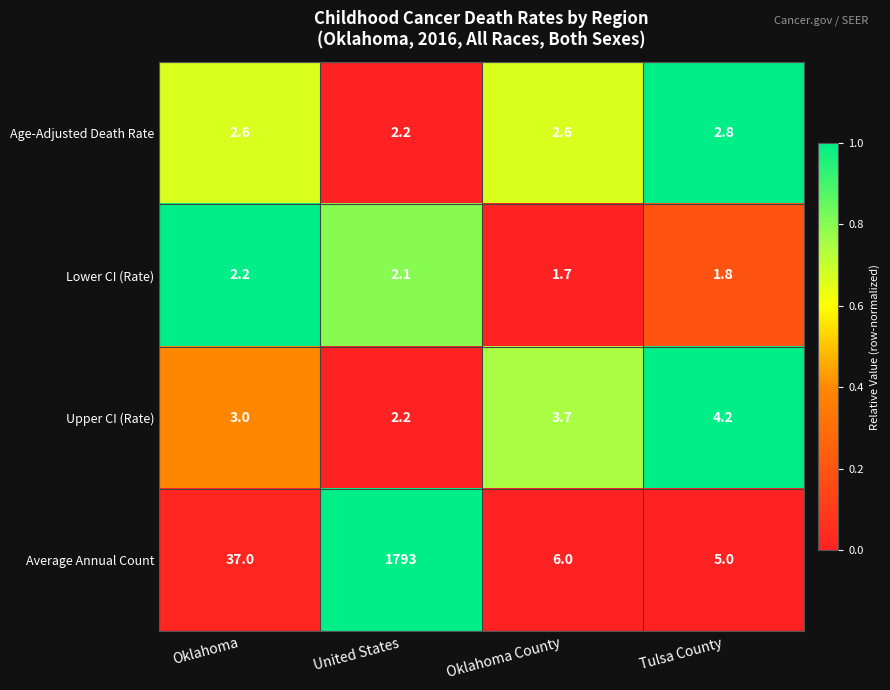

Which category has the highest value across all series?

United States